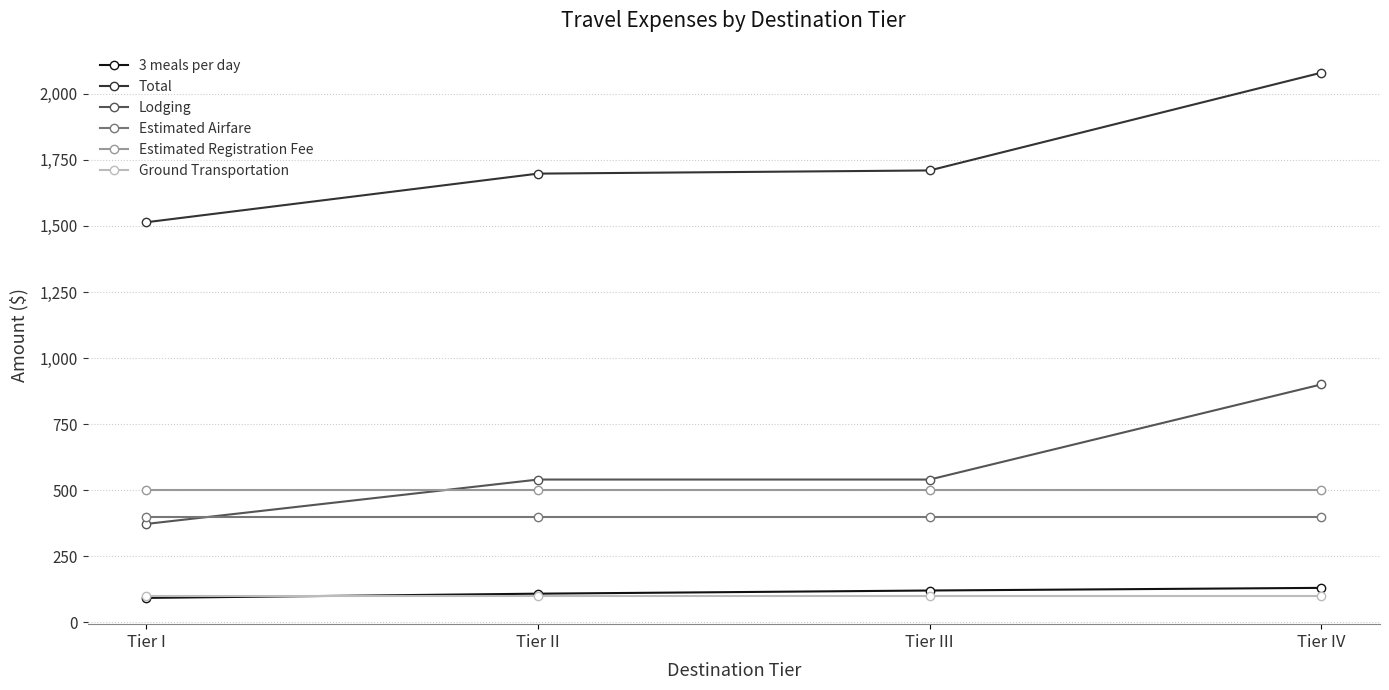

How many lines are shown in the chart?

6